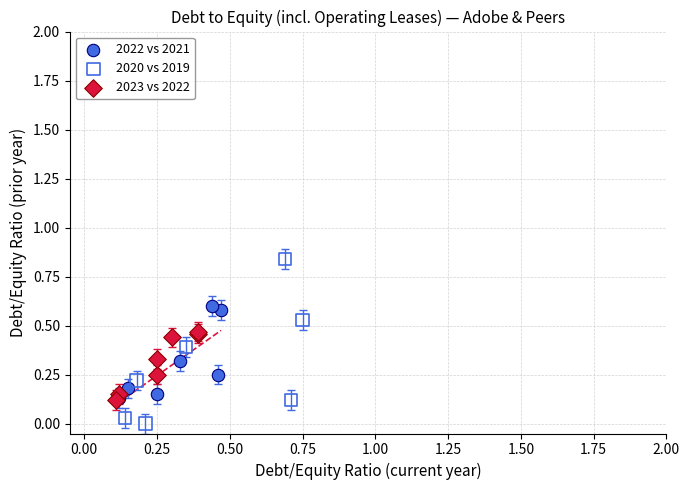

Which series reaches the minimum Y coordinate?

2020 vs 2019